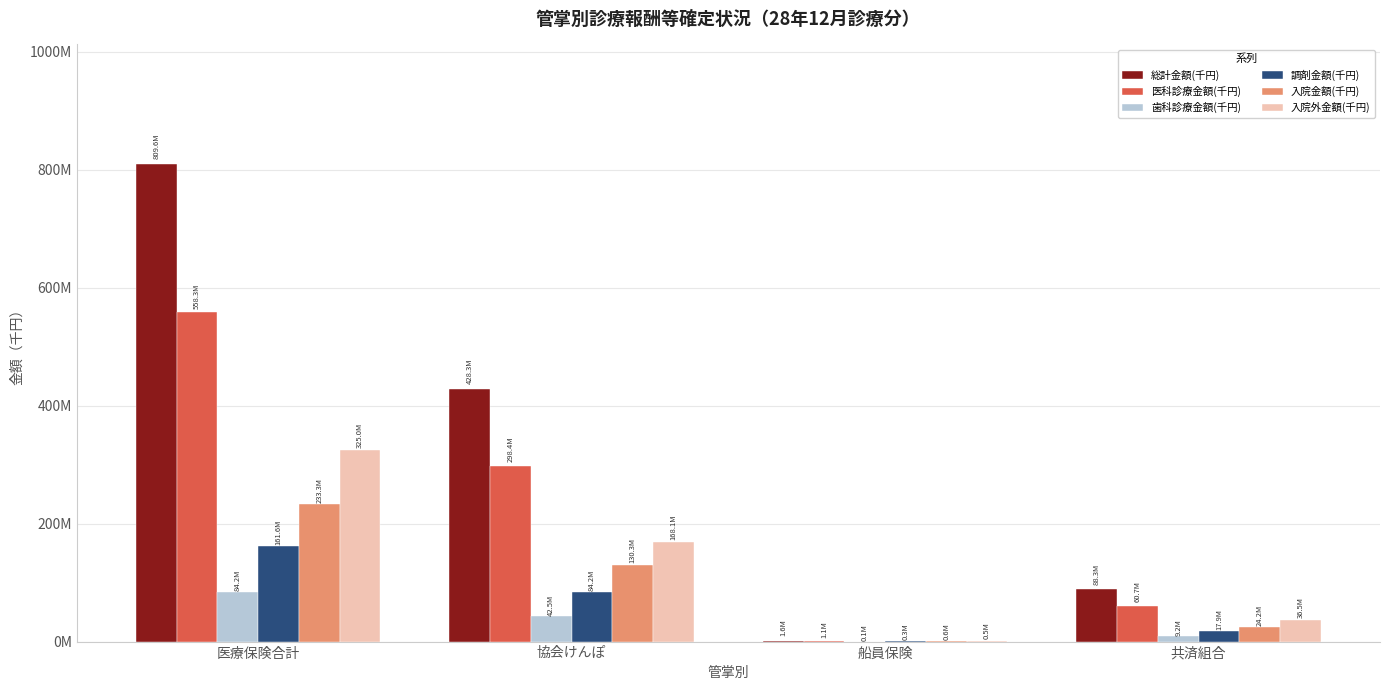

What are all the series names shown in the legend?

総計金額(千円), 医科診療金額(千円), 歯科診療金額(千円), 調剤金額(千円), 入院金額(千円), 入院外金額(千円)